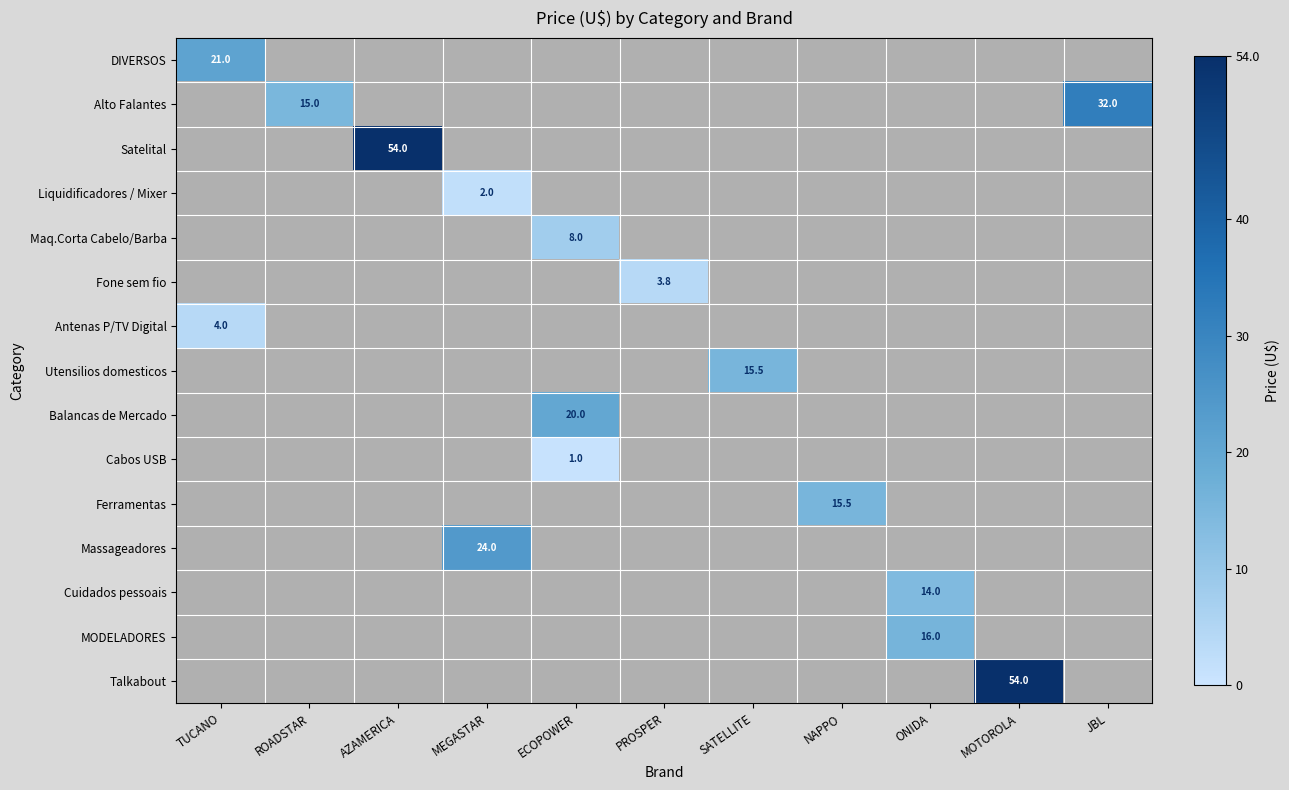

The value of Liquidificadores / Mixer at SATELLITE is 0.0. True or false?

True